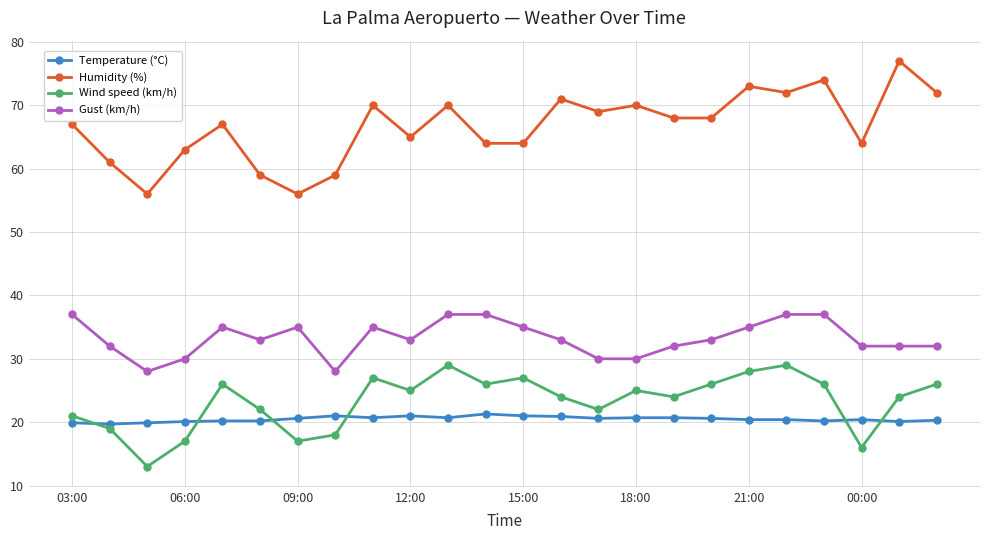

Does the chart display data point markers on the line(s)?

Yes